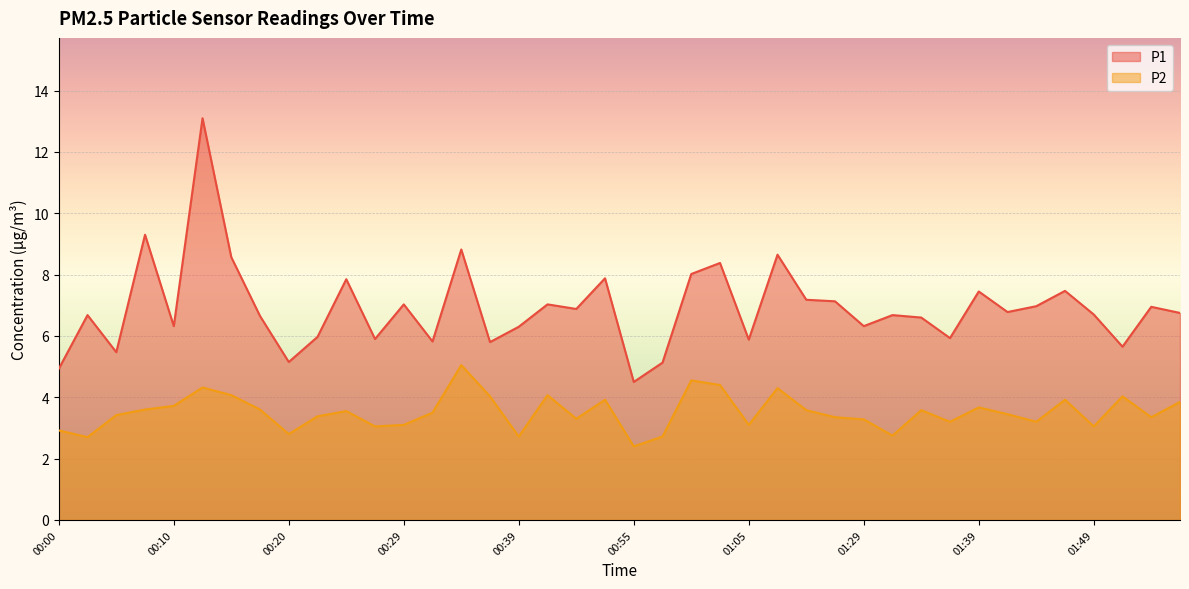

What is the highest value of the P2 series?

5.0